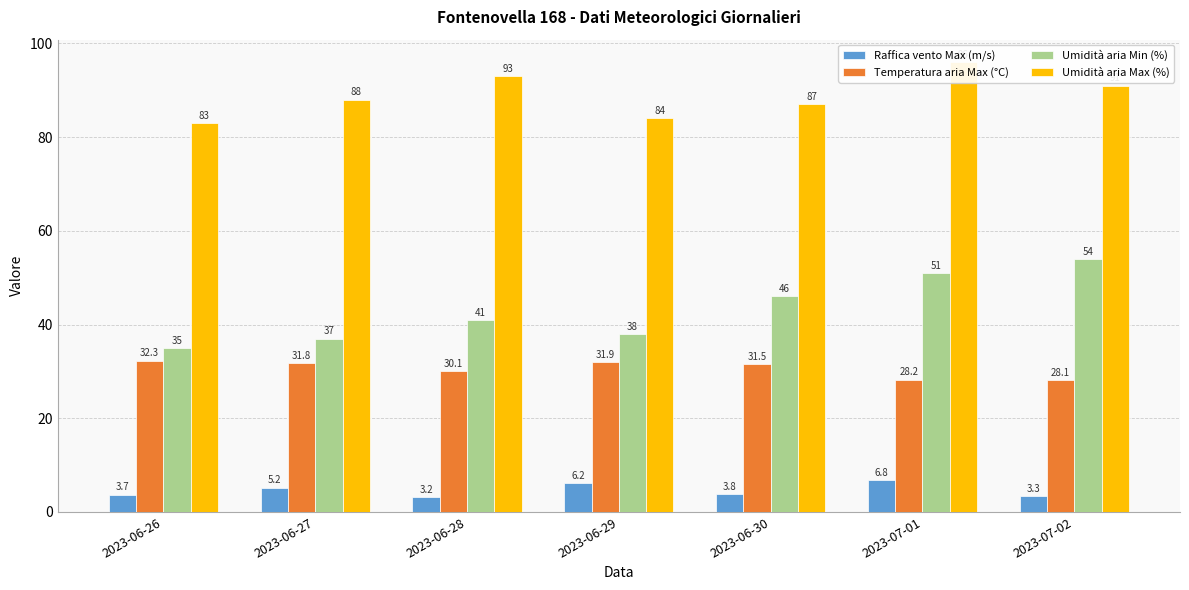

How many values in the Umidità aria Max (%) series are below 88?

3